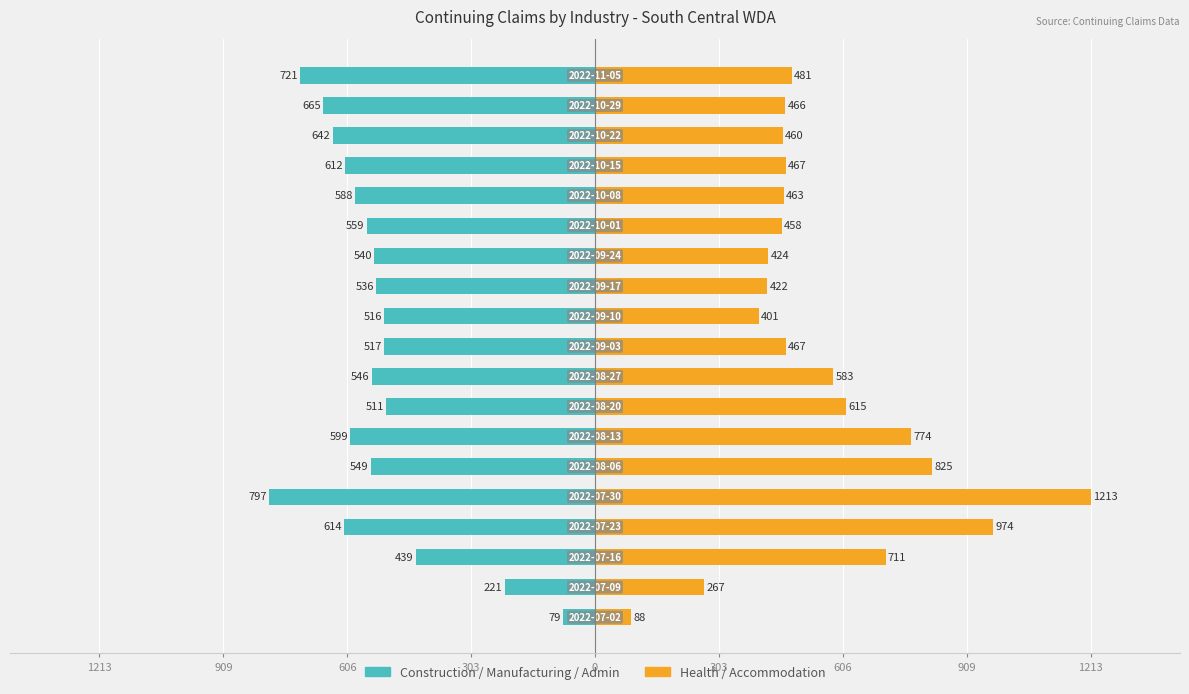

True or false: Construction+Manufacturing+Admin has a value of -106 at 1213.

False